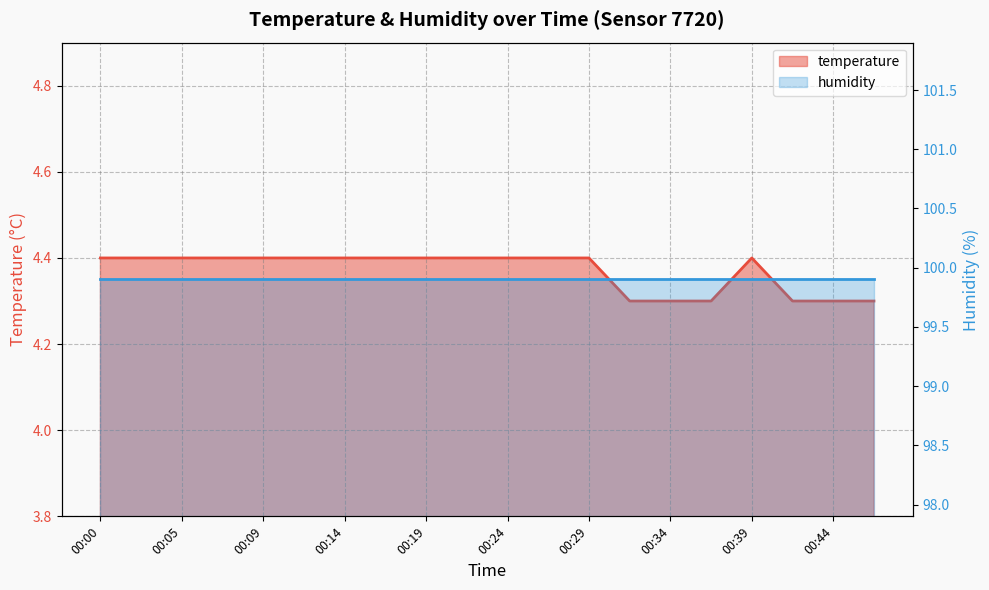

Rank the categories by value from lowest to highest.

00:31, 00:34, 00:36, 00:41, 00:44, 00:46, 00:00, 00:02, 00:05, 00:07, 00:09, 00:12, 00:14, 00:17, 00:19, 00:22, 00:24, 00:26, 00:29, 00:39